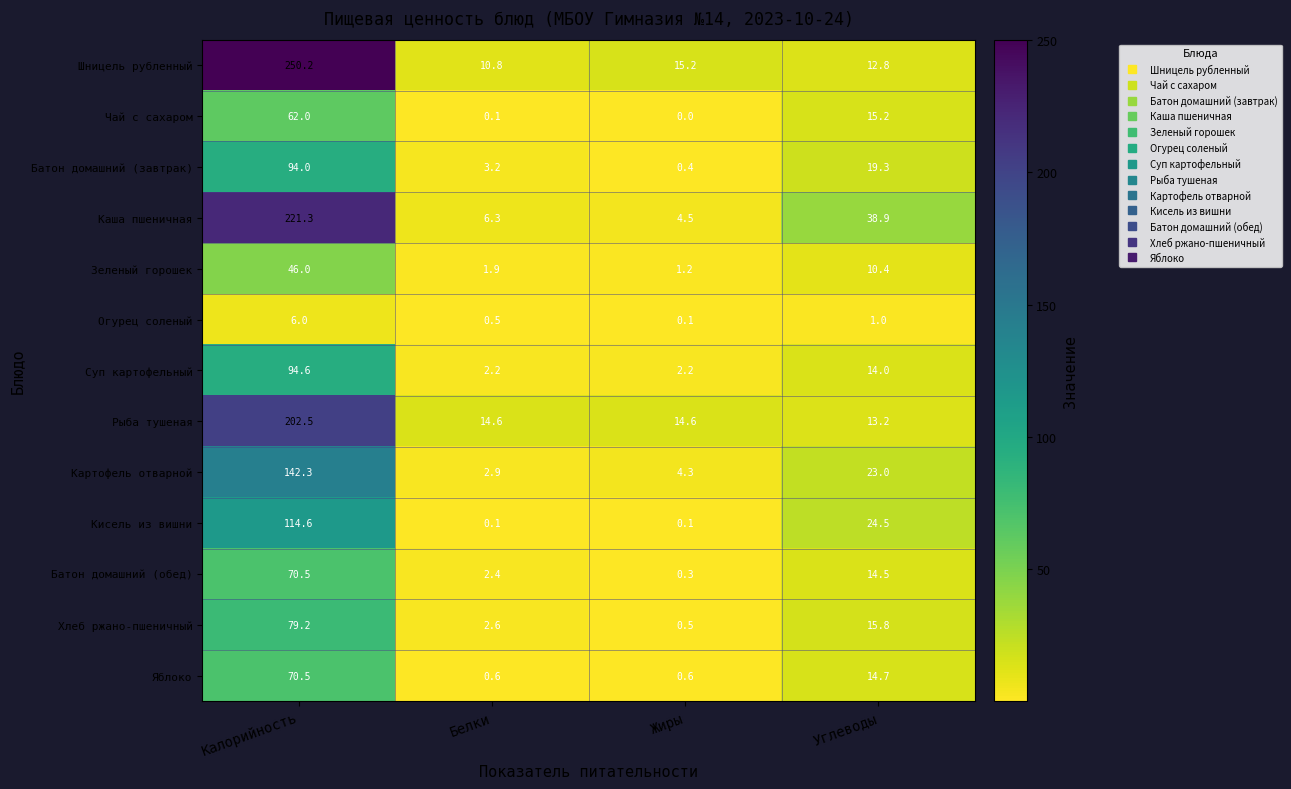

The Картофель отварной series shows 142.3 at Калорийность. True or false?

True